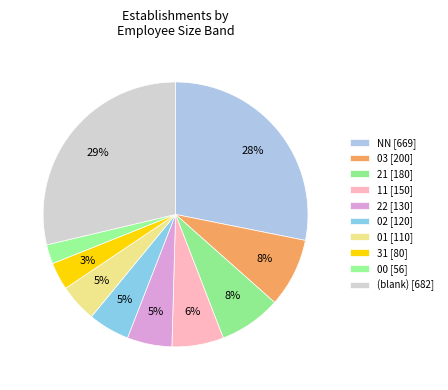

Count the number of slices in the pie.

10